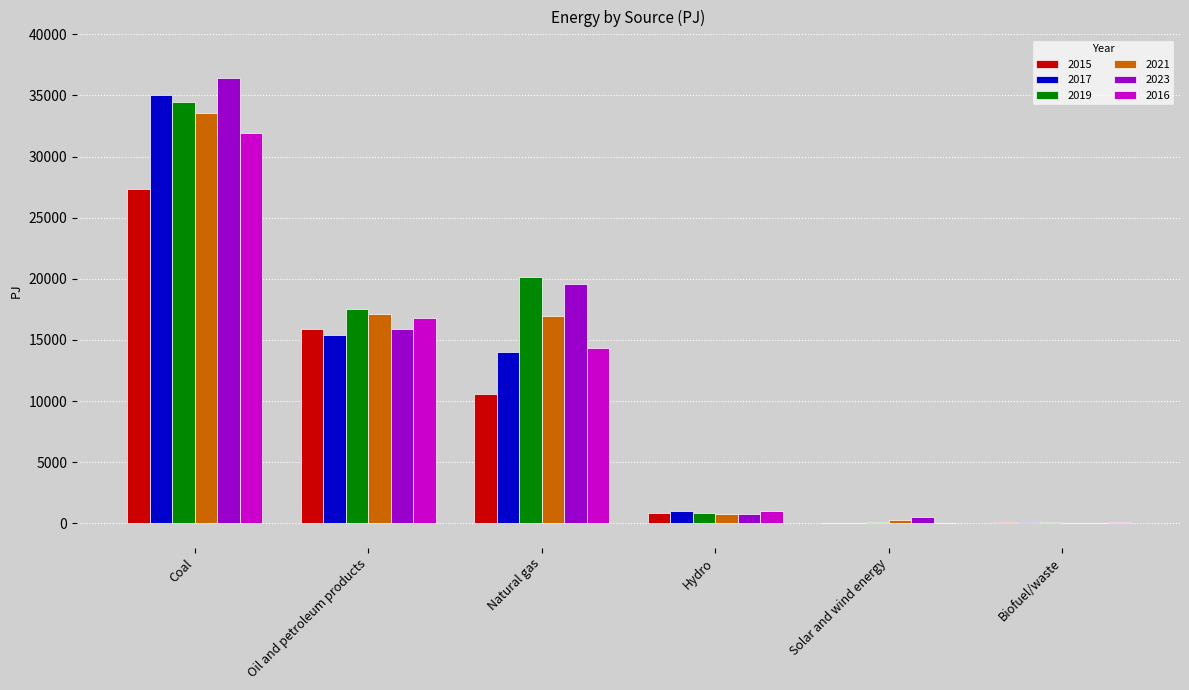

Which series has the largest range (max minus min)?

2023